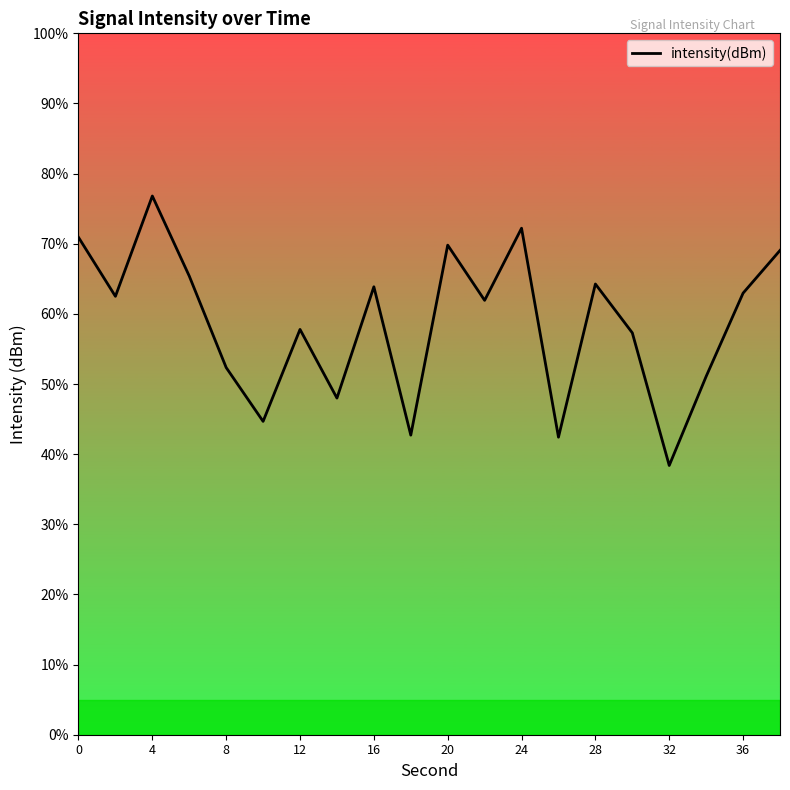

Is this an area chart (filled region under the line)?

No